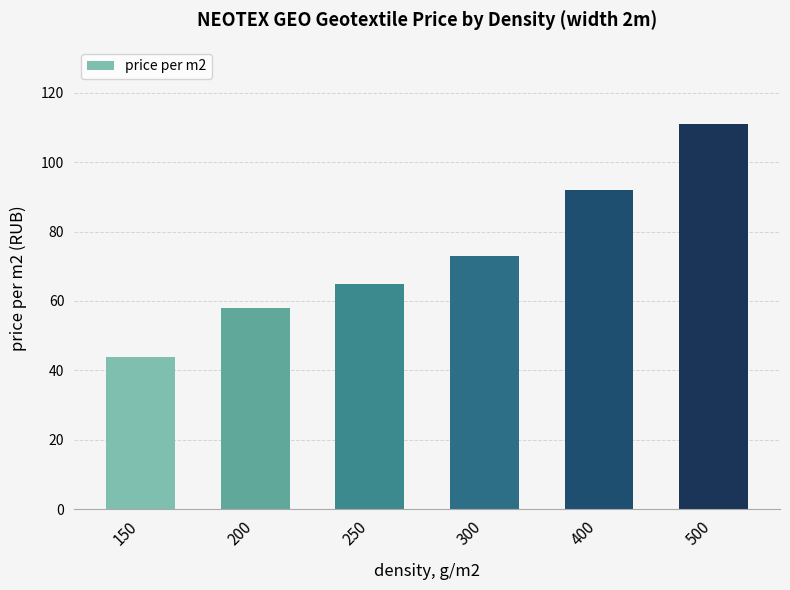

Are the bars grouped side by side (vs. stacked)?

No